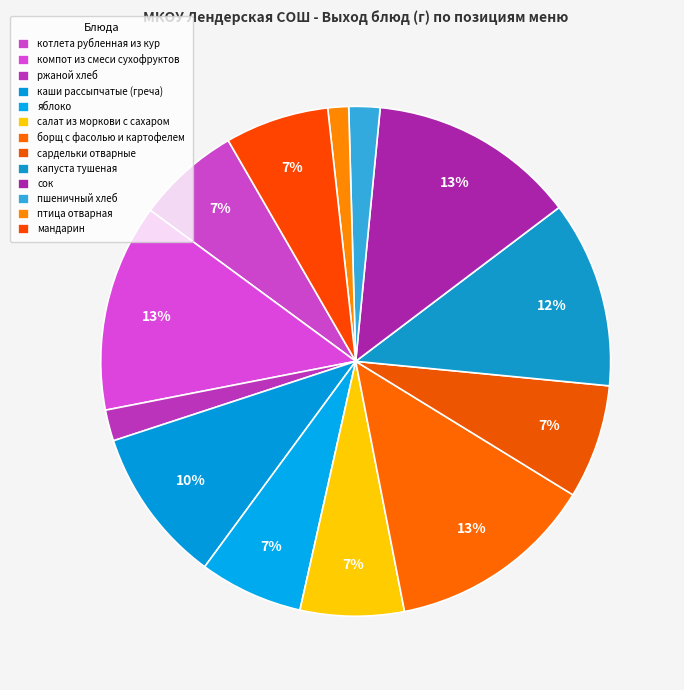

Count the number of slices in the pie.

13